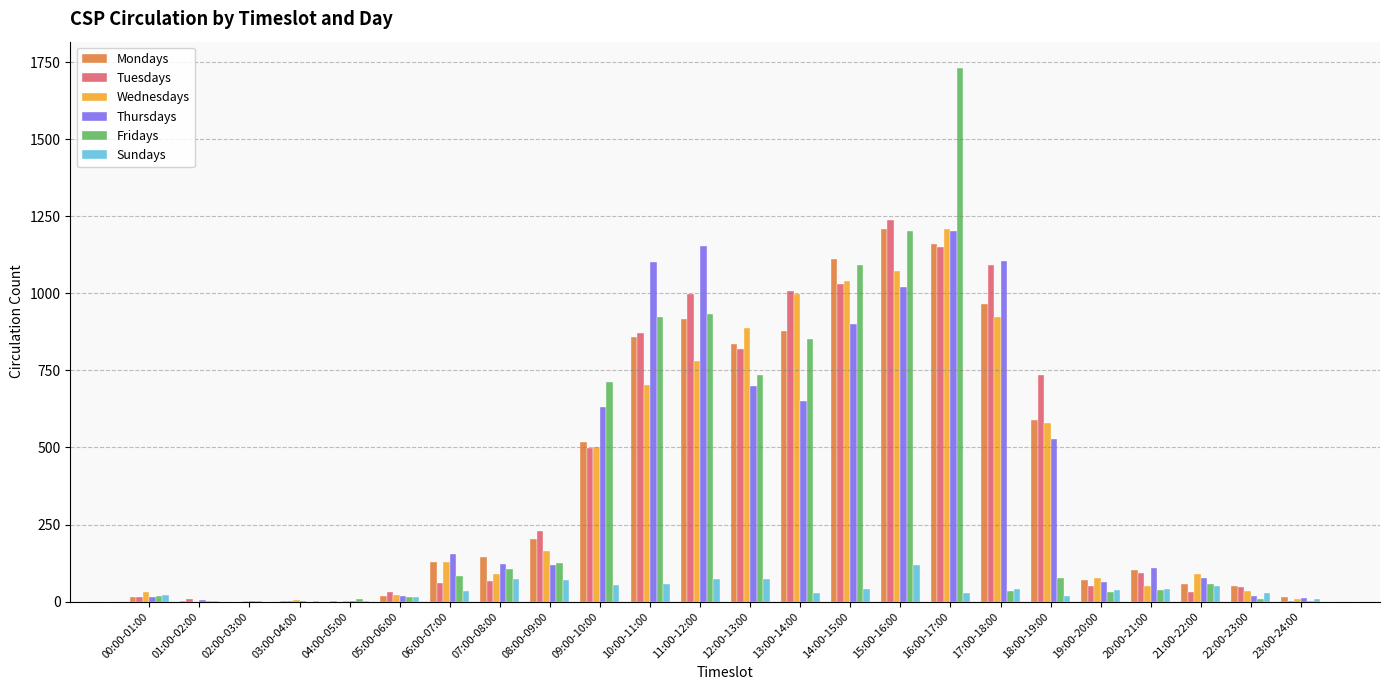

Is the value of Thursdays at 08:00-09:00 greater than the value of Tuesdays at 14:00-15:00?

No